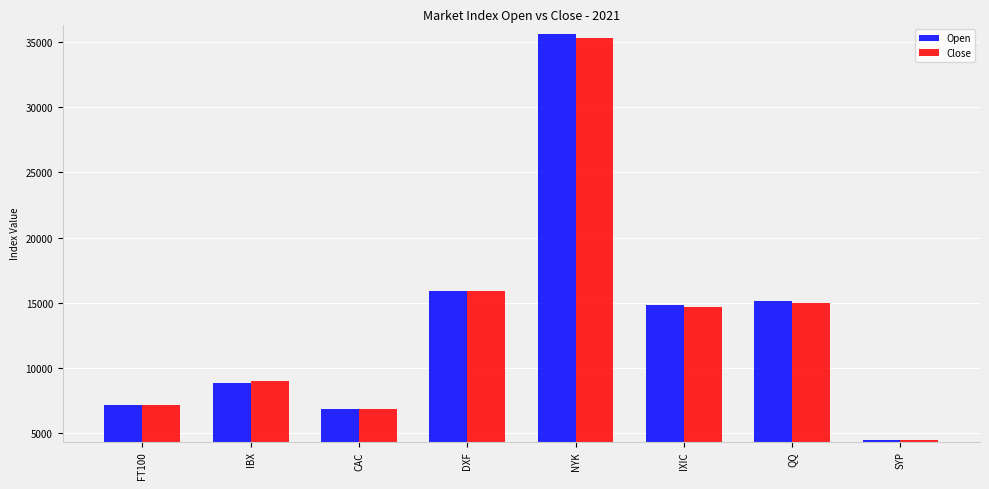

Which series has the widest spread of values?

Open